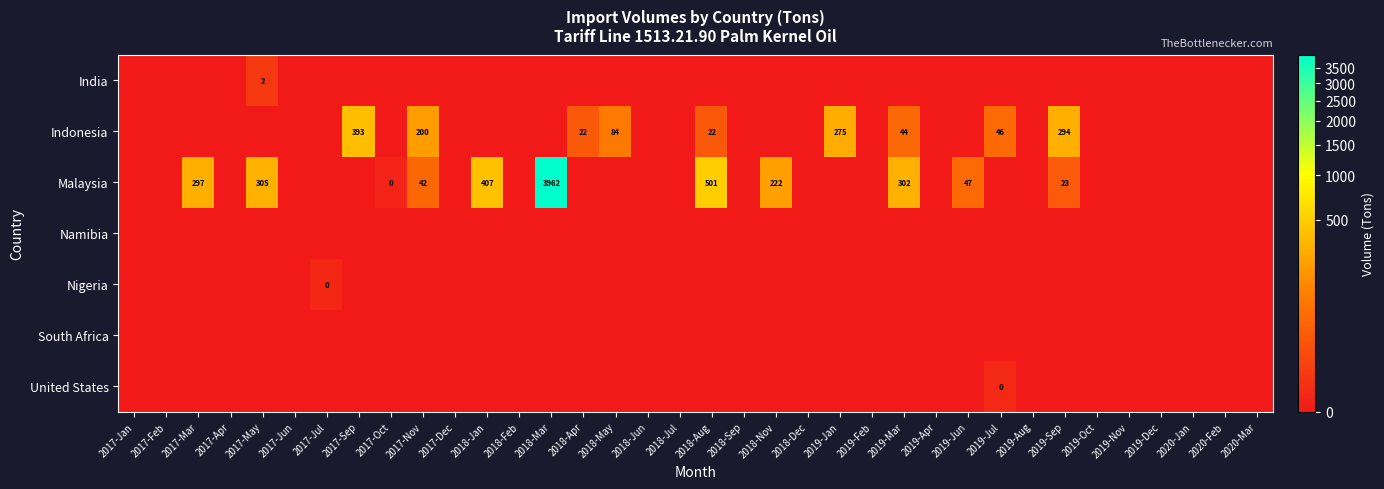

Which series has the widest spread of values?

Malaysia